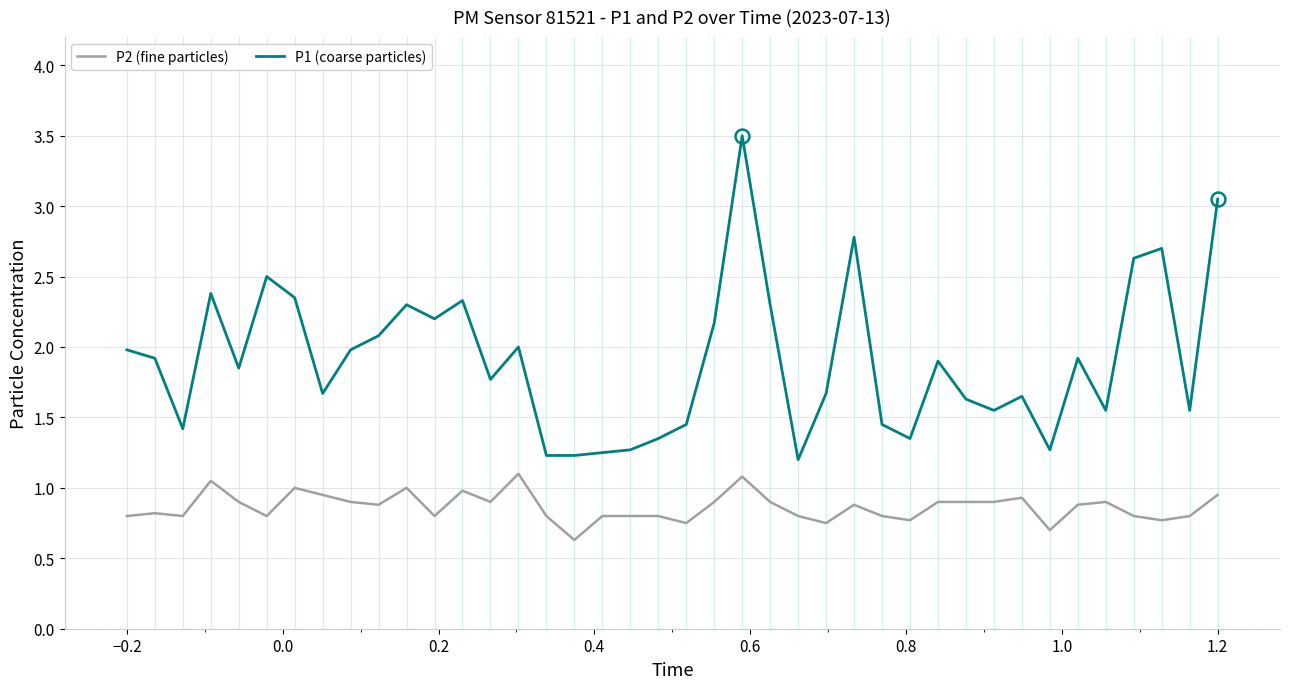

True or false: P2 (fine particles) and P1 (coarse particles) intersect in this chart.

False